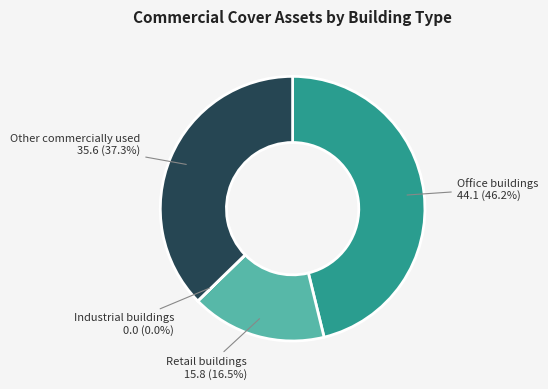

Is there any slice that represents more than half of the pie?

No